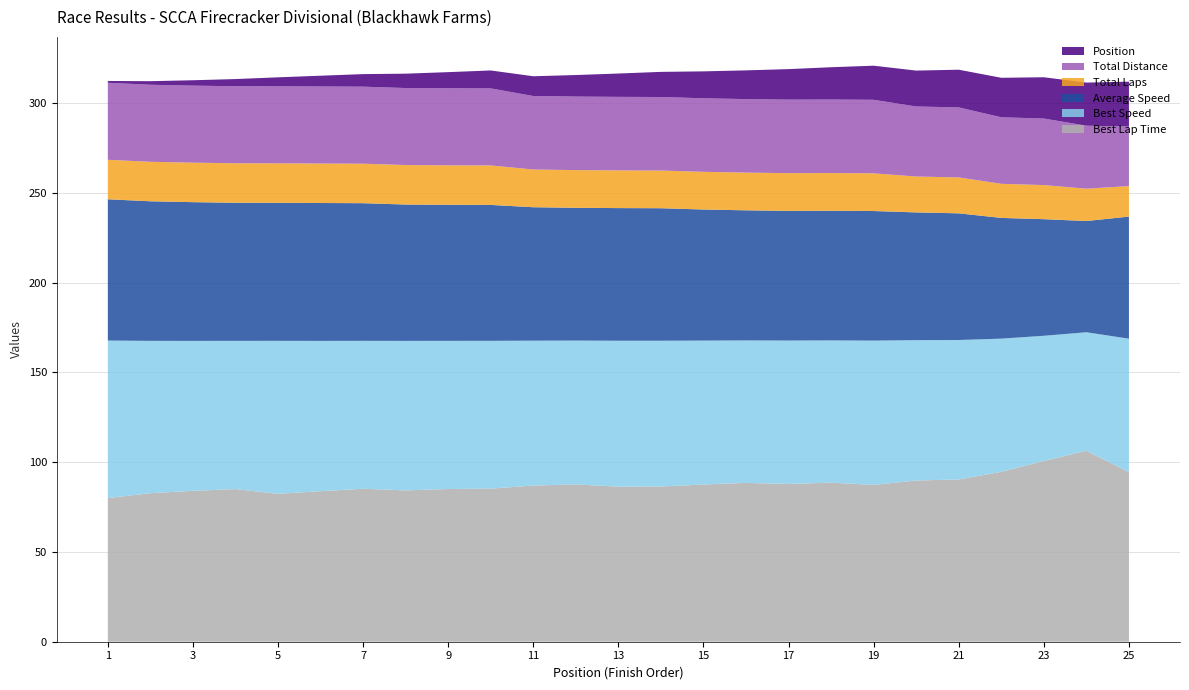

Reading left to right, what are all the values shown in this chart?

Best Lap Time: 80.0	82.7	84.0	85.0	82.4	83.9	85.2	84.3	85.1	85.3	87.0	87.6	86.4	86.5	87.6	88.5	87.9	88.6	87.3	89.8	90.4	94.6	100.7	106.4	94.5
Best Speed: 87.7	84.8	83.5	82.6	85.2	83.7	82.4	83.3	82.5	82.3	80.7	80.1	81.3	81.2	80.2	79.3	79.9	79.2	80.4	78.2	77.7	74.2	69.7	66.0	74.3
Average Speed: 78.7	77.7	77.3	76.9	76.9	76.8	76.7	75.9	75.8	75.7	74.3	74.0	73.9	73.8	73.0	72.5	72.2	72.2	72.2	71.1	70.6	67.2	65.0	62.0	68.0
Total Laps: 22.0	22.0	22.0	22.0	22.0	22.0	22.0	22.0	22.0	22.0	21.0	21.0	21.0	21.0	21.0	21.0	21.0	21.0	21.0	20.0	20.0	19.0	19.0	18.0	17.0
Total Distance: 42.9	42.9	42.9	42.9	42.9	42.9	42.9	42.9	42.9	42.9	41.0	41.0	41.0	41.0	41.0	41.0	41.0	41.0	41.0	39.0	39.0	37.0	37.0	35.1	33.1
Position: 1.0	2.0	3.0	4.0	5.0	6.0	7.0	8.0	9.0	10.0	11.0	12.0	13.0	14.0	15.0	16.0	17.0	18.0	19.0	20.0	21.0	22.0	23.0	24.0	25.0